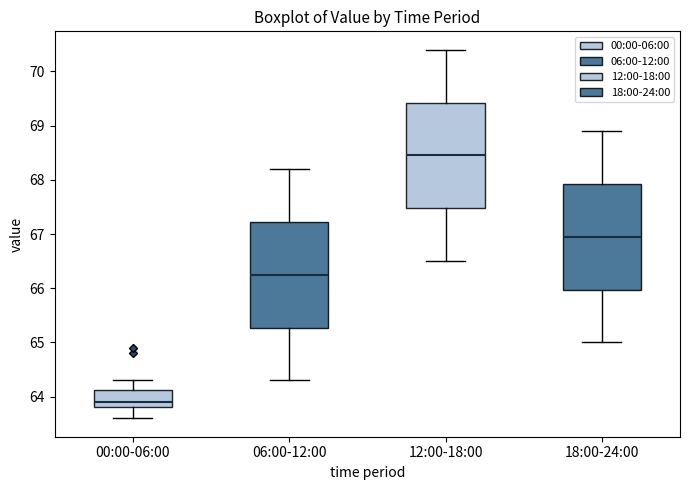

Which box's median line is the lowest?

00:00-06:00